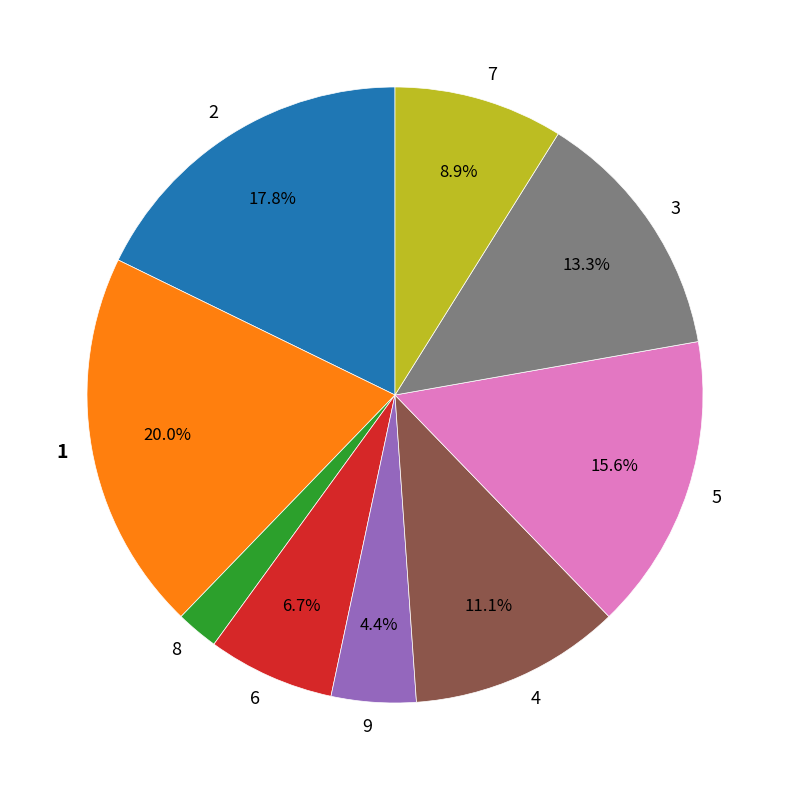

To the nearest percent, what is the combined percentage of 2 and 3?

31%